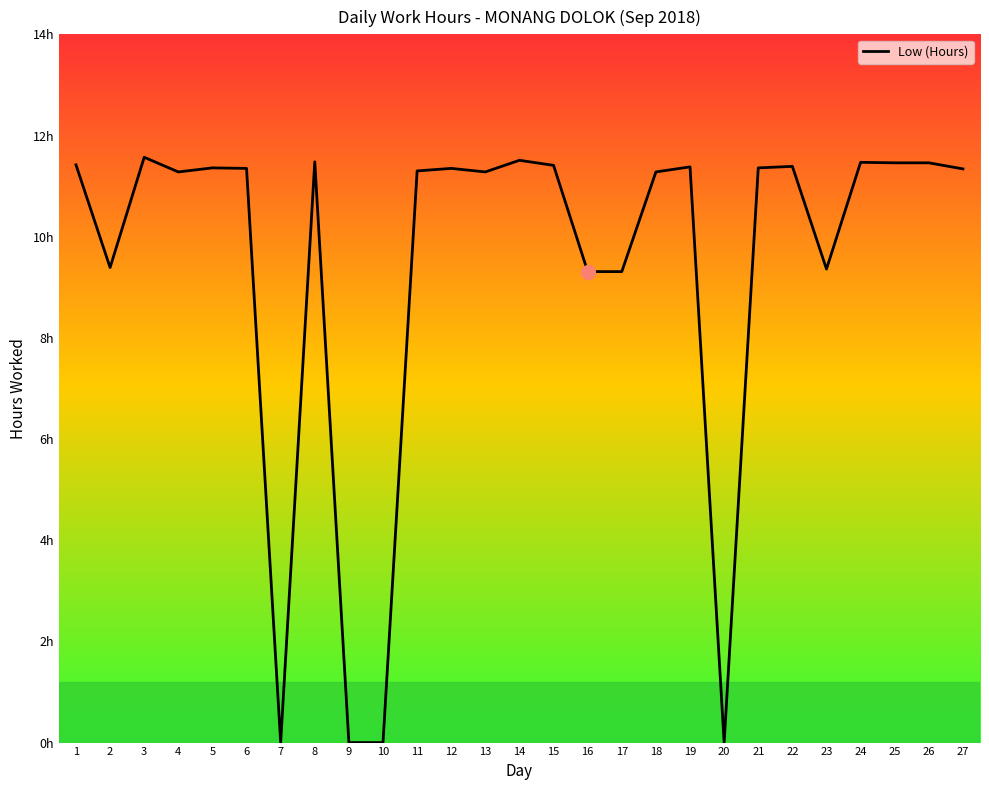

Does the chart display data point markers on the line(s)?

No